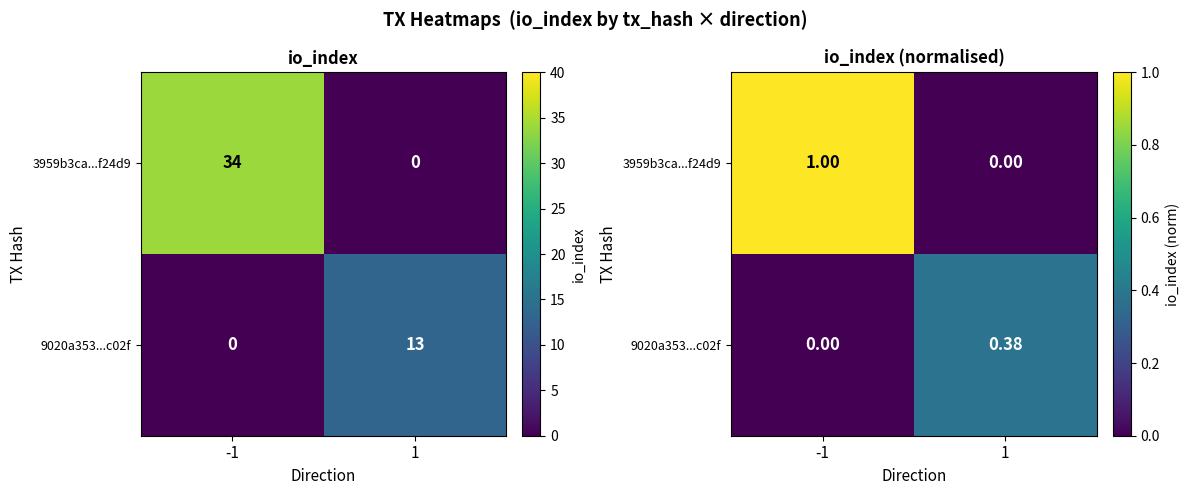

Is the value of 3959b3ca...f24d9 at 1 greater than the value of 9020a353...c02f at 1?

No